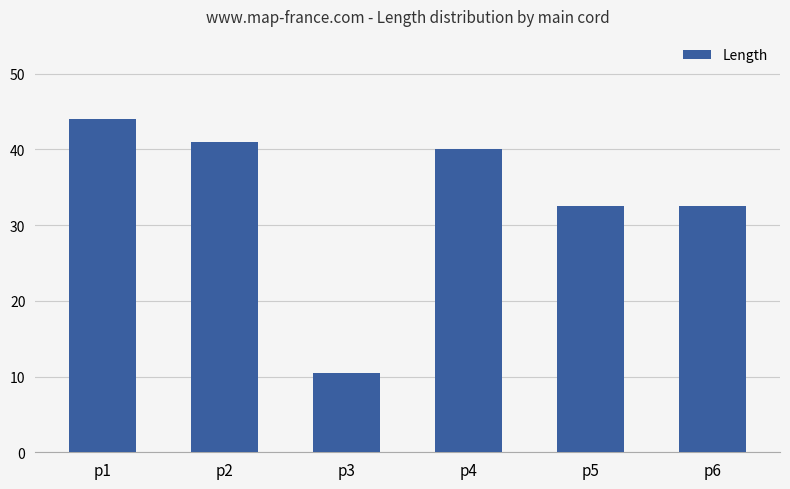

What is the smallest value displayed?

10.5